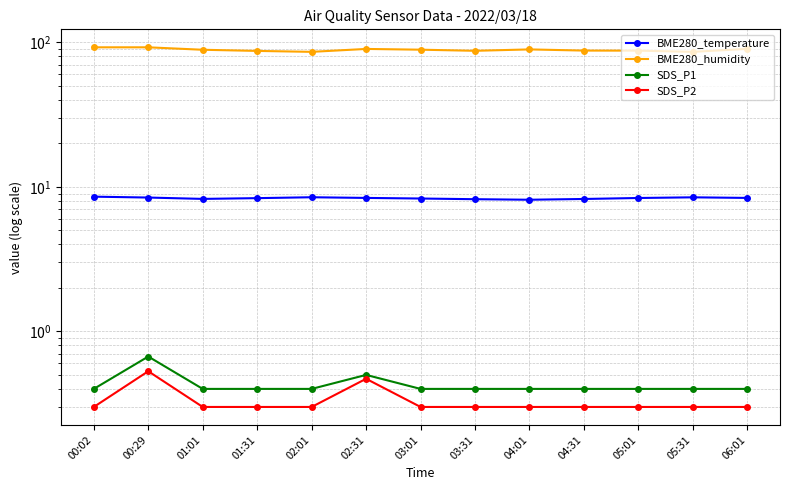

What is the sum of the BME280_temperature values at 05:01 and 01:31?

16.7